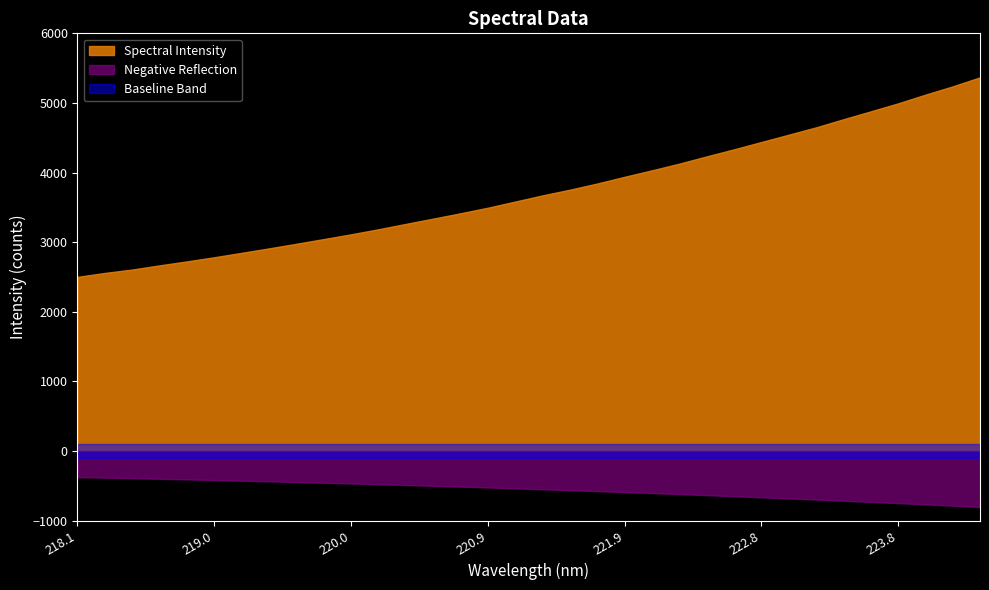

Between 221.4993 and 223.9802, which is larger?

223.9802